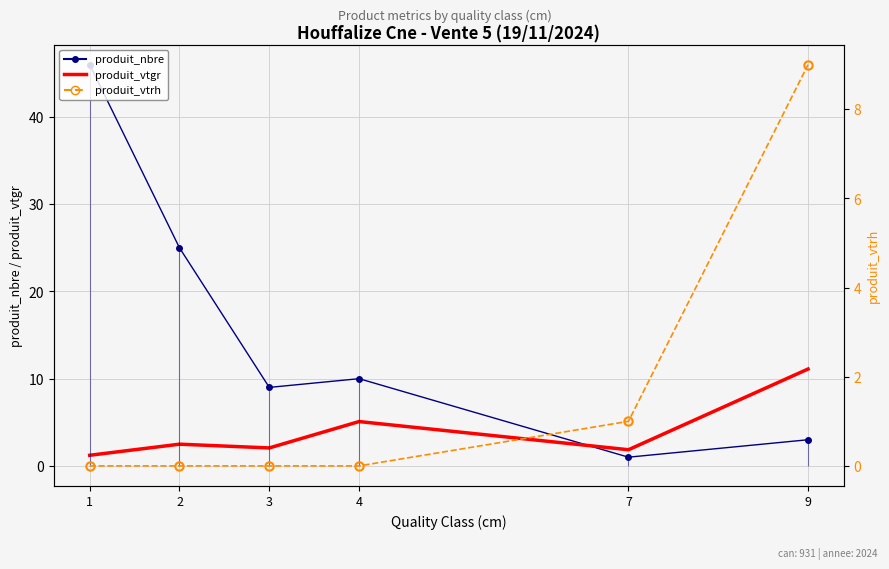

What is the difference between the maximum and minimum values in the produit_nbre series?

45.0